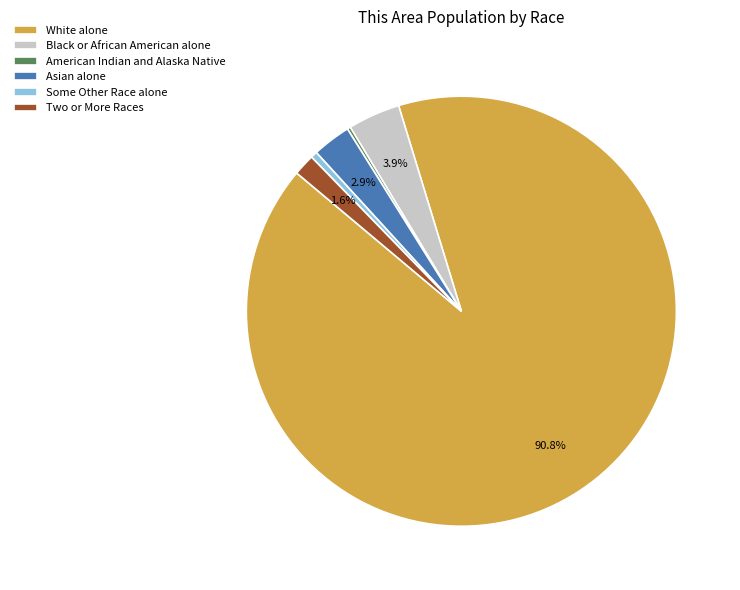

How much of the chart is everything except Two or More Races?

98.4%